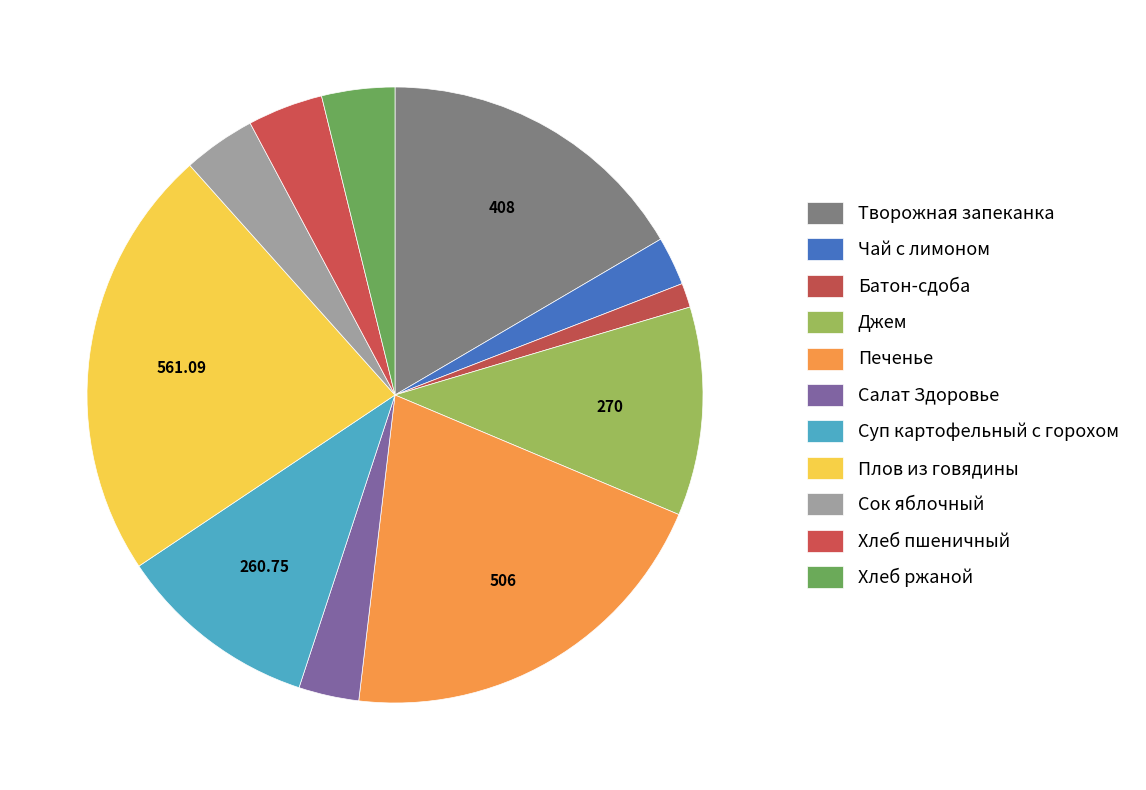

Count the number of slices in the pie.

11